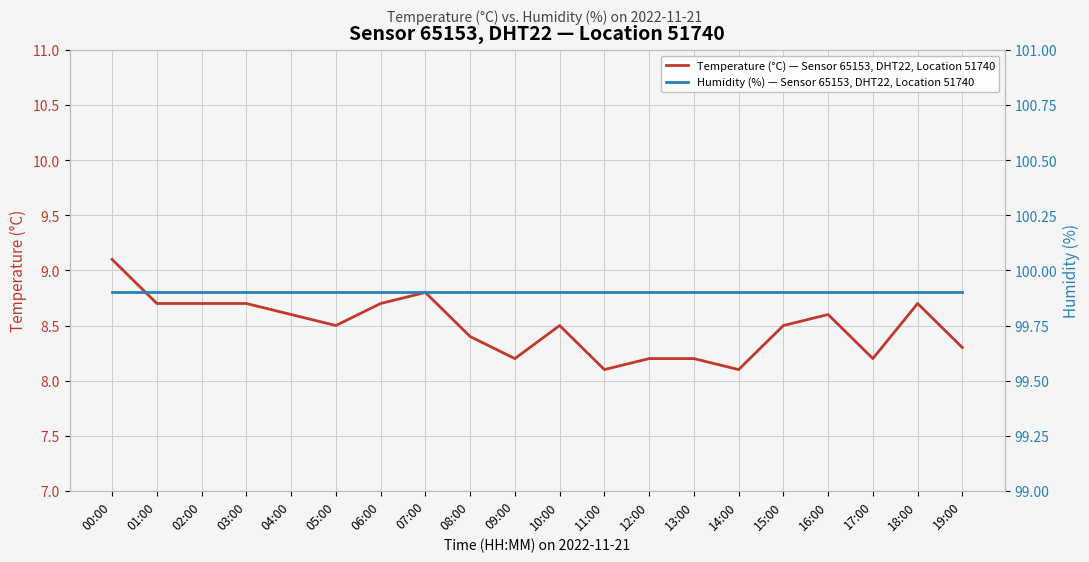

The value of Temperature (°C) — Sensor 65153, DHT22, Location 51740 at 10:00 is 3.5. True or false?

False